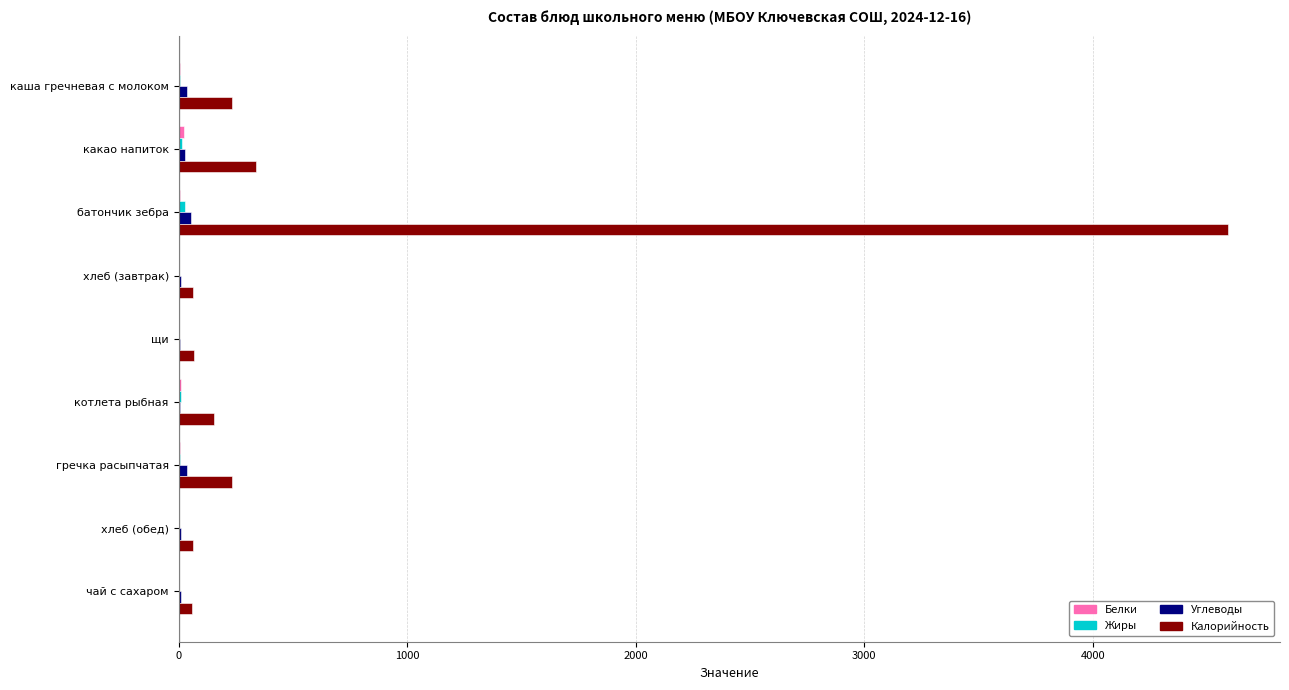

What is the maximum value for Калорийность?

4590.0